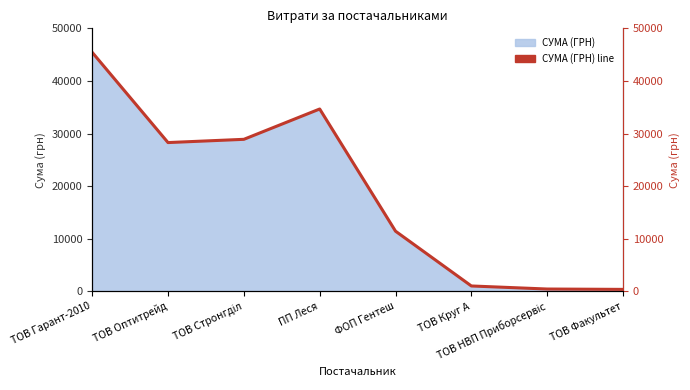

What is the label of the 4th point from the right?

ФОП Гентеш